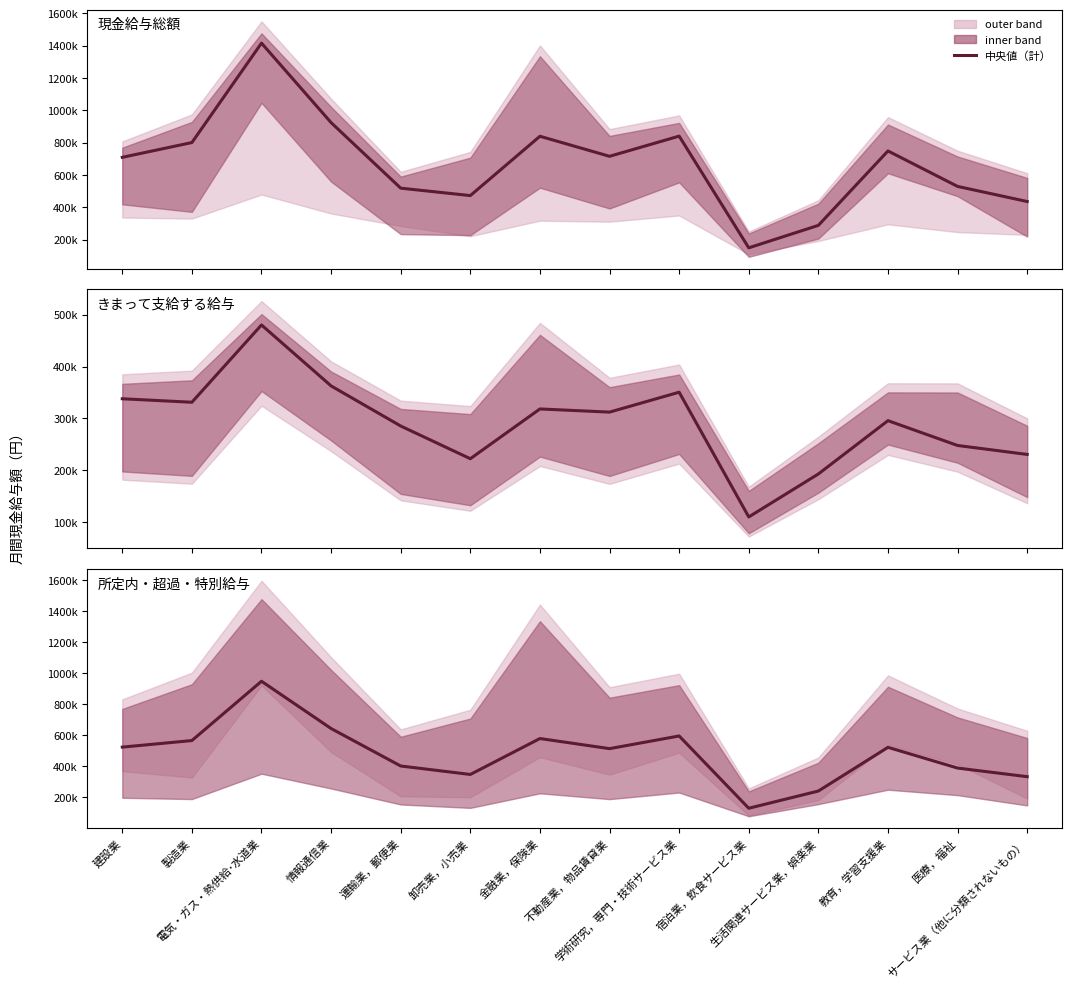

What is the smallest value displayed?

110269.0